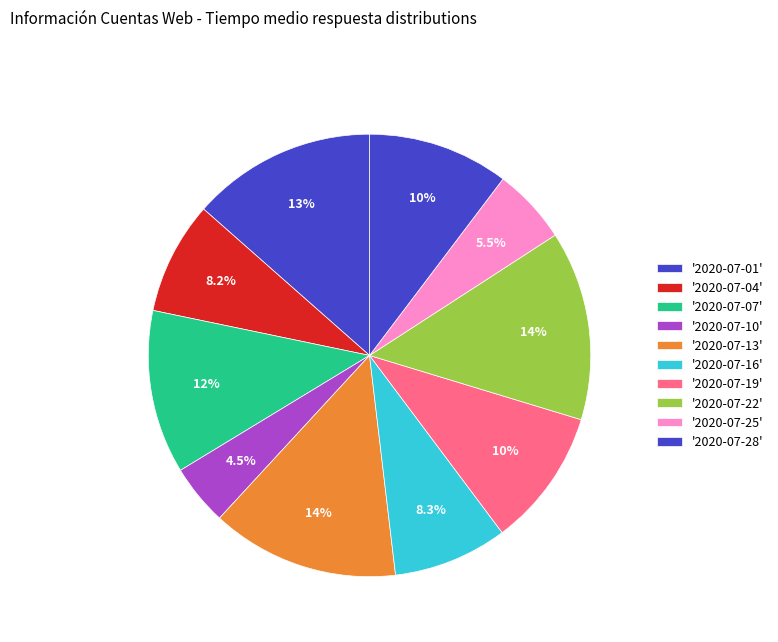

Count the number of slices in the pie.

10